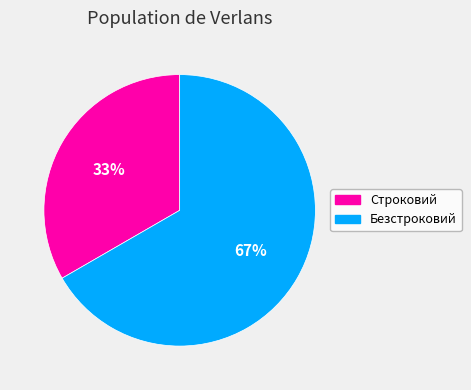

Do Строковий and Безстроковий together represent more than half of the pie?

Yes